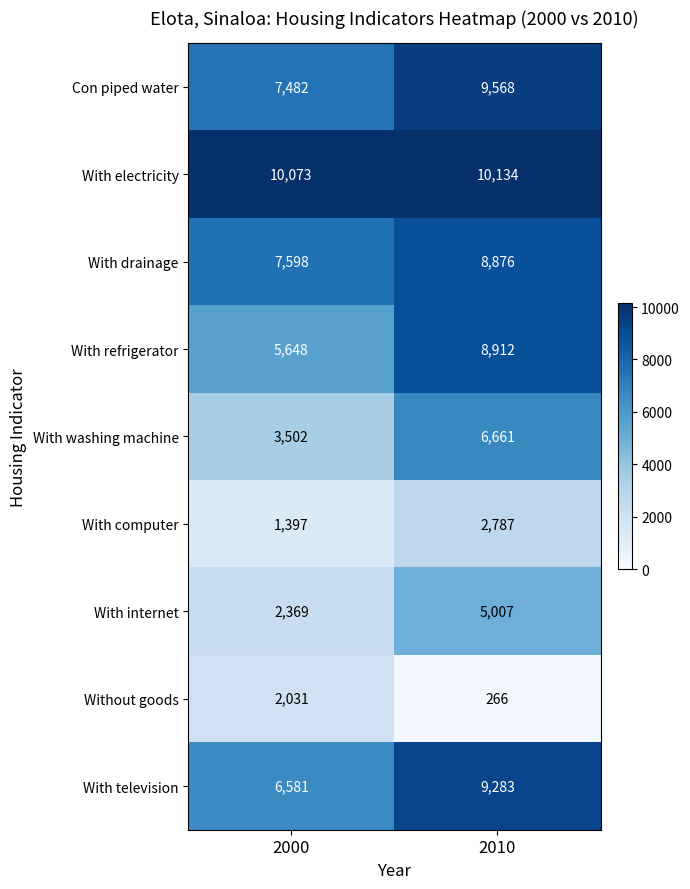

What is the total value across all series at 2000?

46681